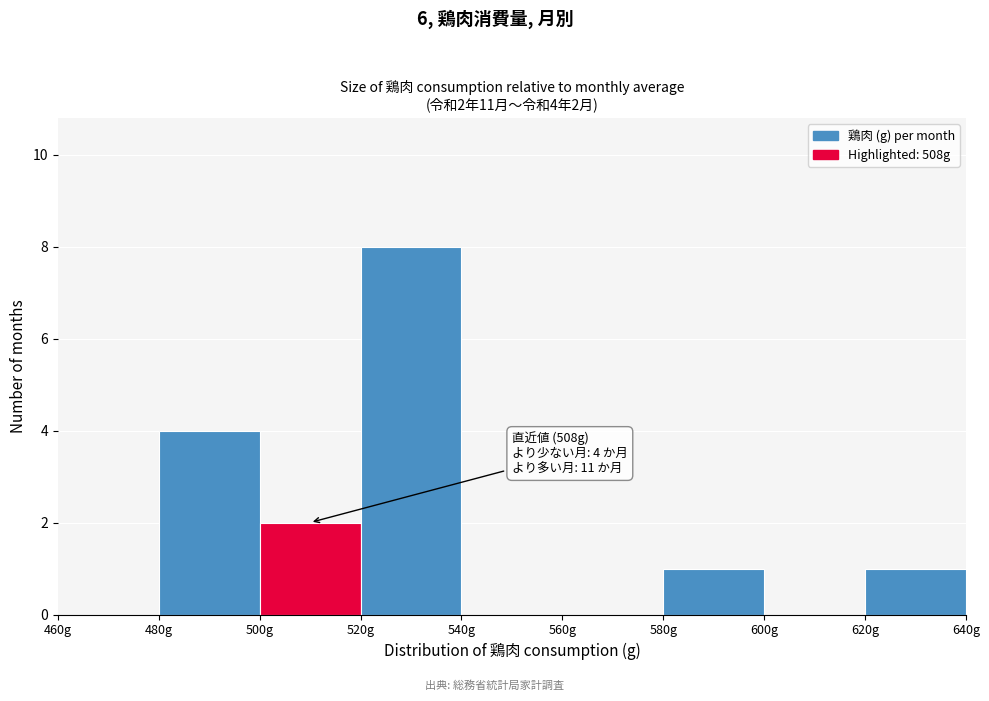

Which range on the x-axis has the tallest bar?

520 to 540